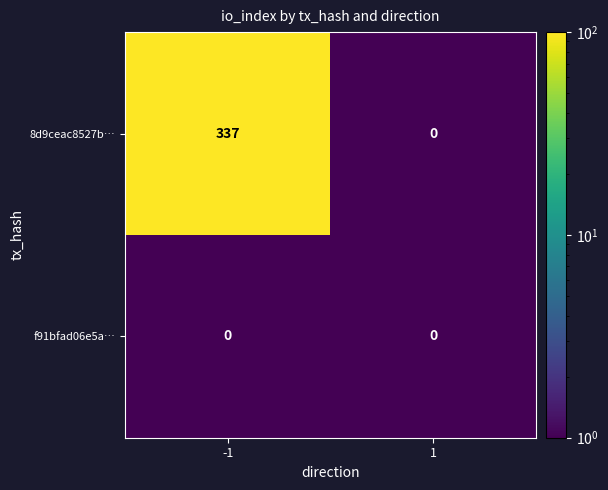

List the series in order of their peak value, highest first.

8d9ceac8527b…, f91bfad06e5a…